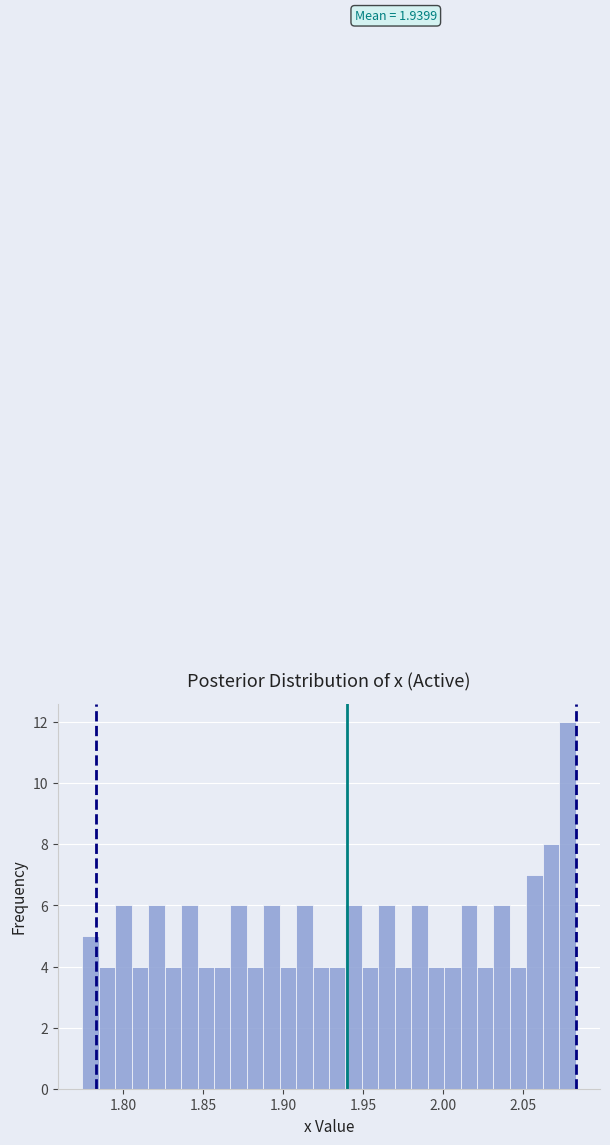

Around what value on the x-axis is the tallest bar? Give the approximate position of its centre, as read against the axis.

2.080